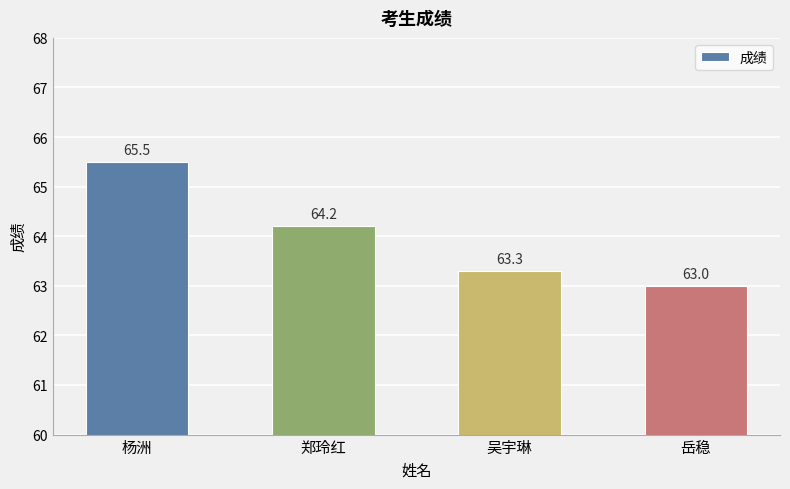

The value at 吴宇琳 is 63.3. True or false?

True